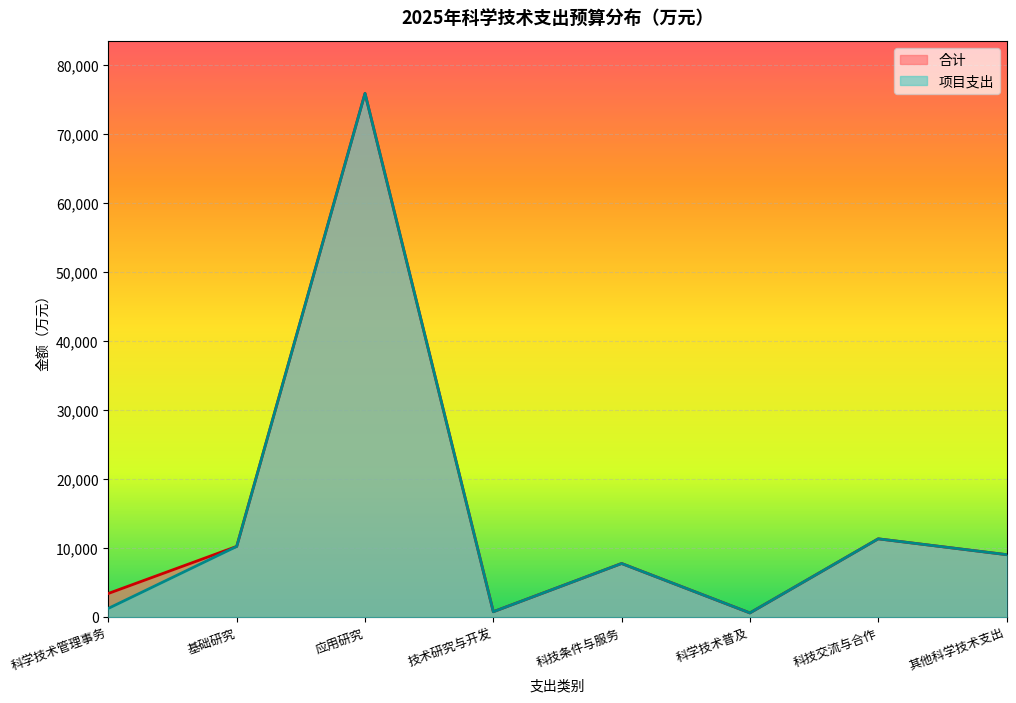

Which category has the lowest value in the 合计 series?

科学技术普及